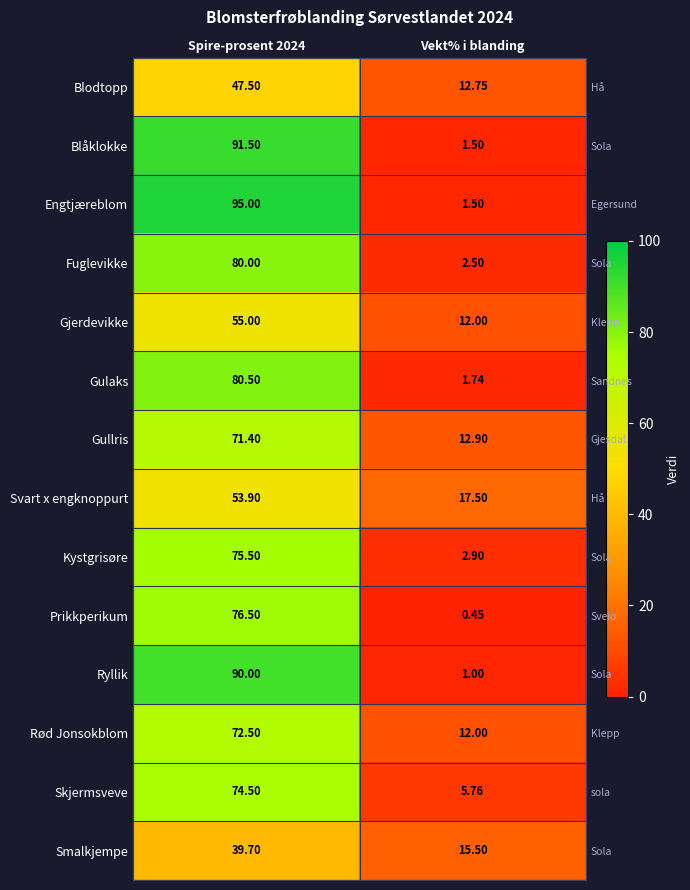

Rank the categories by Engtjæreblom value from lowest to highest.

Vekt% i blanding, Spire-prosent 2024